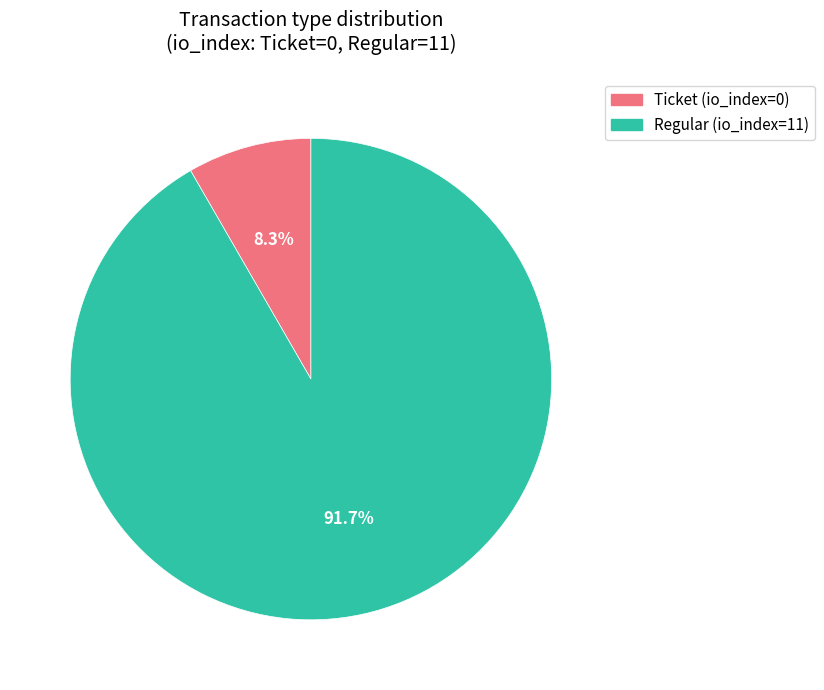

Is there a majority slice in this chart?

Yes